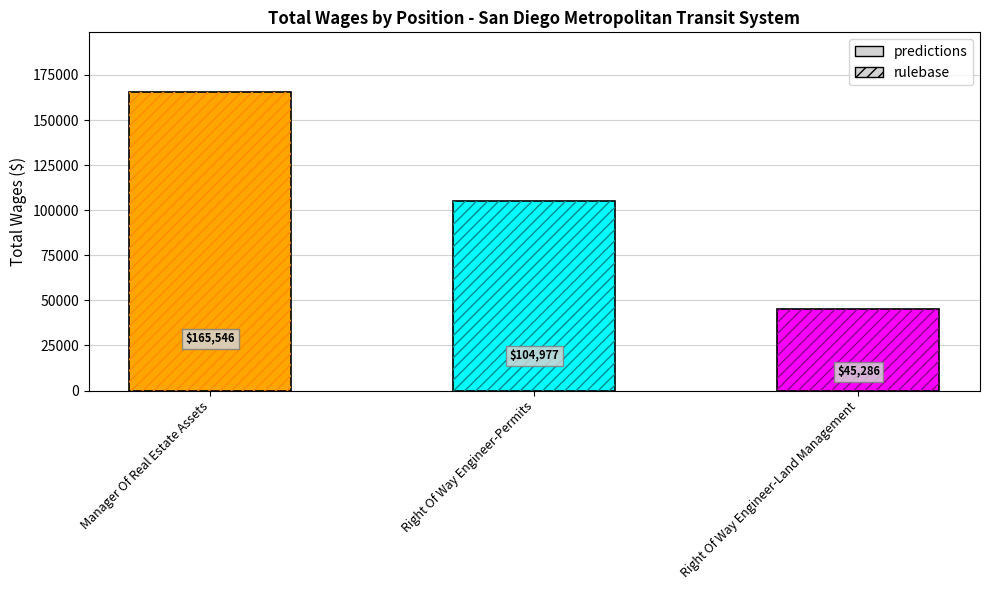

What is the difference between the maximum and minimum values?

120260